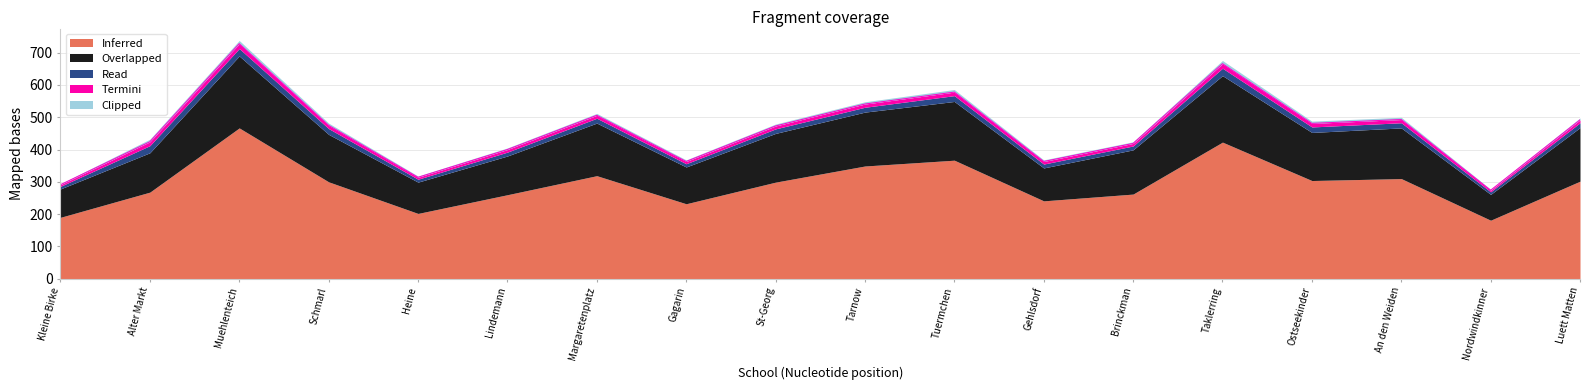

At which label does Inferred first exceed 300?

Muehlenteich